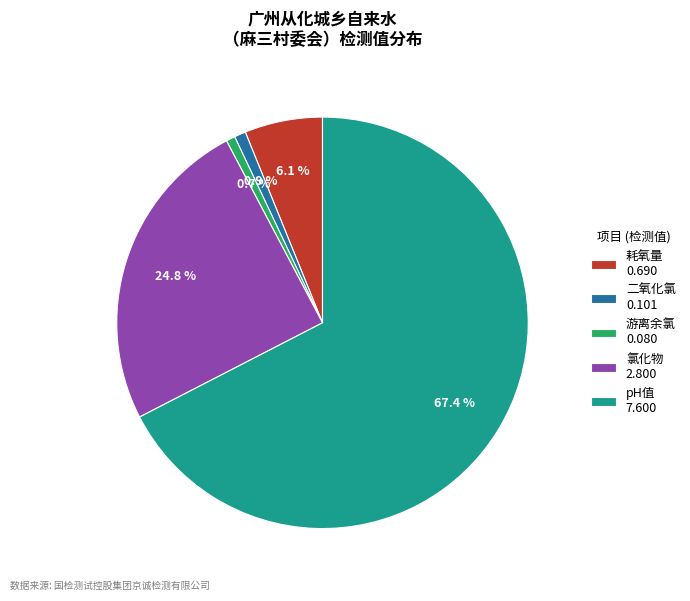

To the nearest percent, what is the average slice percentage?

20%